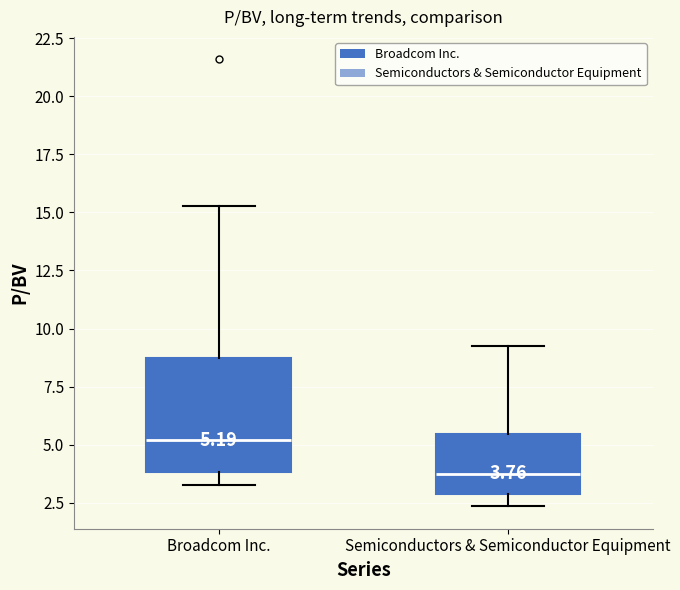

Which box's median line is the lowest?

Semiconductors & Semiconductor Equipment